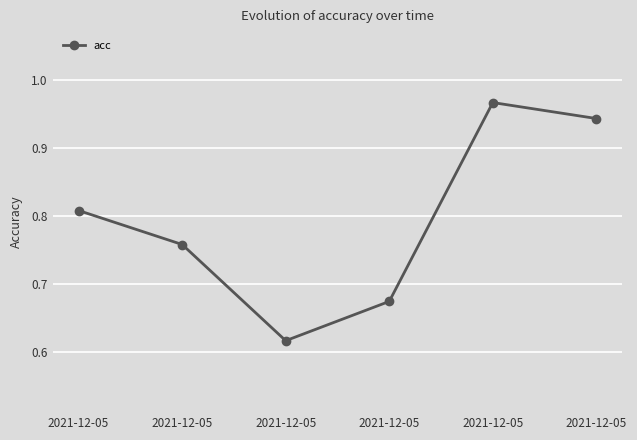

At which category does the chart reach its peak across all series?

2021-12-05